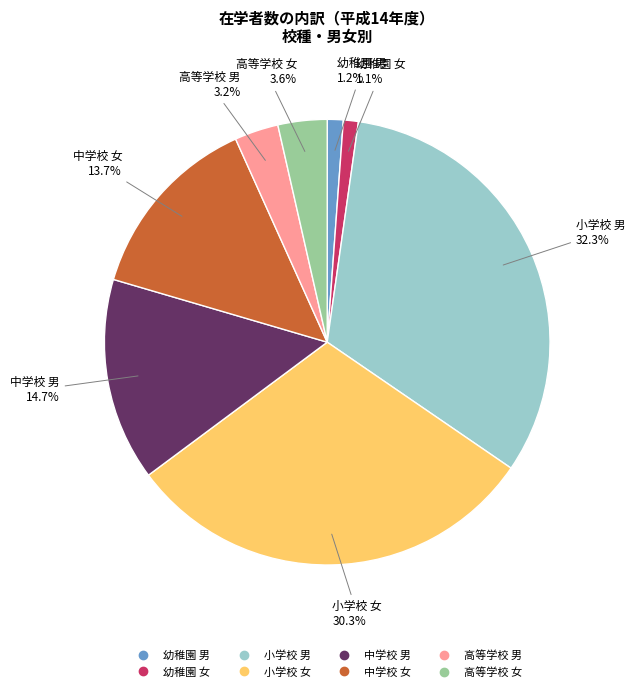

Is it true that 幼稚園 男 is 1% of the pie?

True